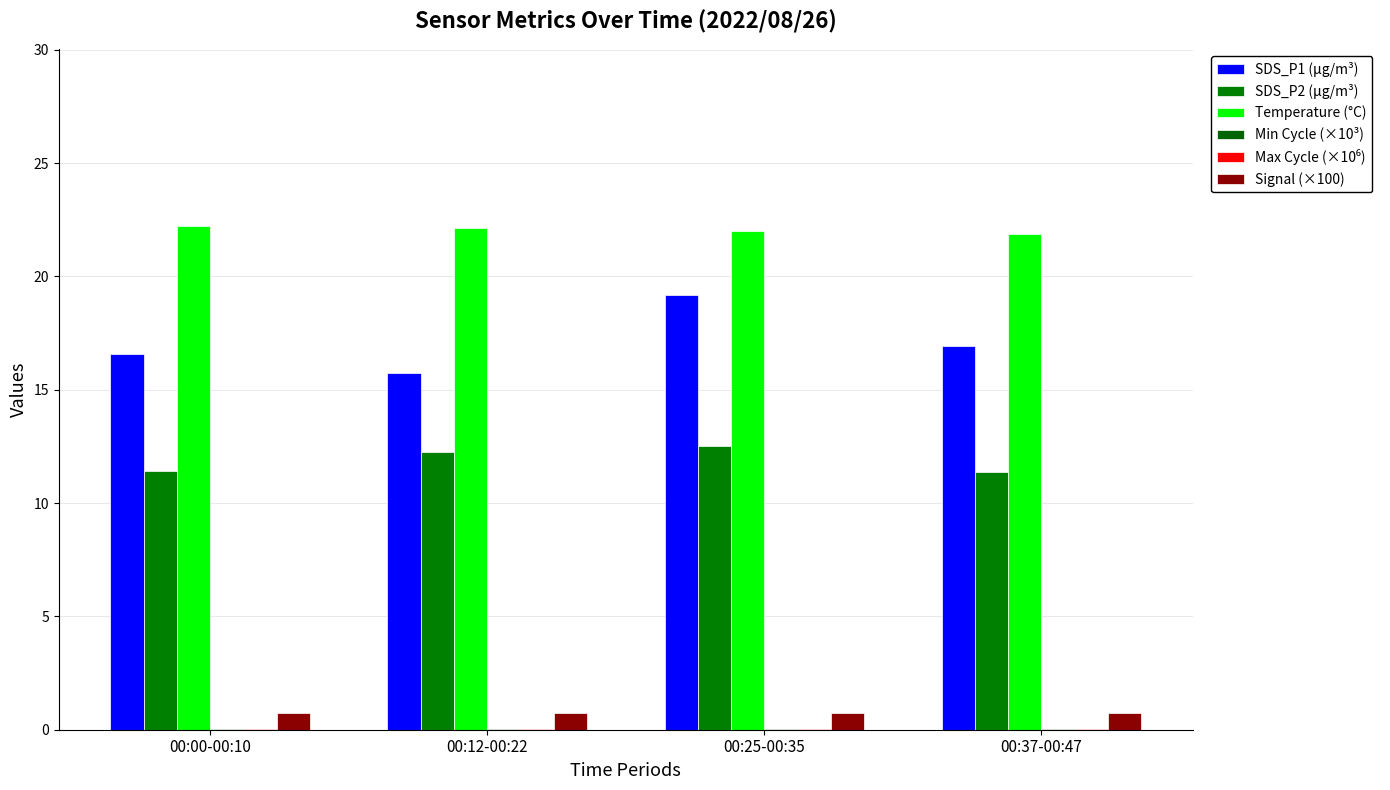

Which label corresponds to the smallest value in the chart?

00:00-00:10